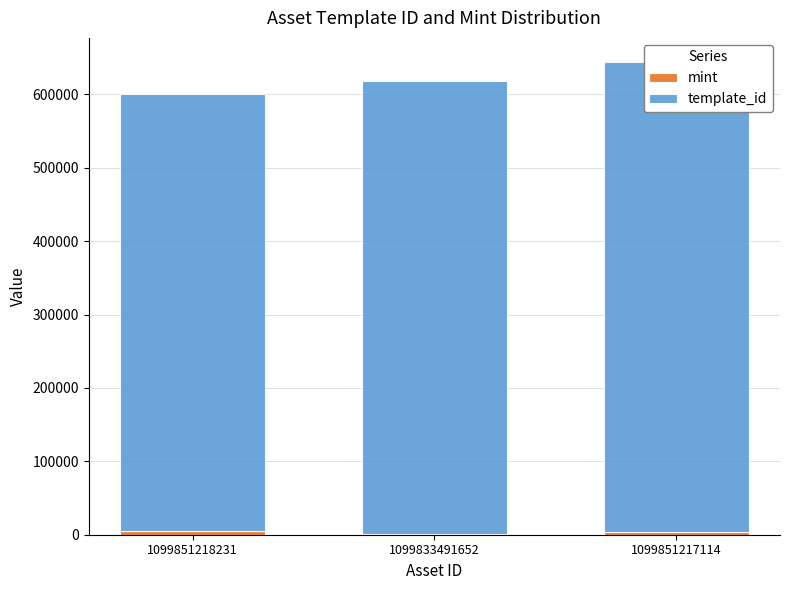

At 1099851217114, list the series in order from smallest to largest.

mint, template_id